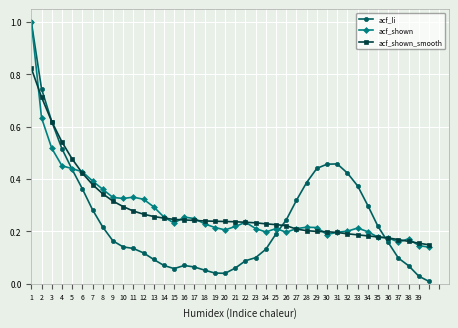

Which series has the largest range (max minus min)?

acf_li